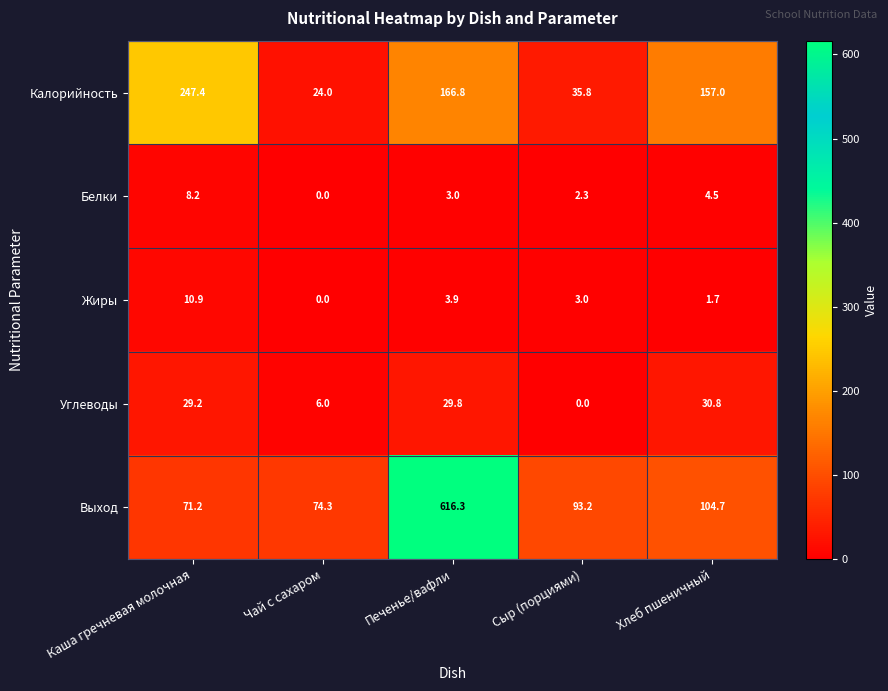

Reading right to left, what are all the values shown in this chart?

Калорийность: 157.0	35.8	166.8	24.0	247.4
Белки: 4.5	2.3	3.0	0.0	8.2
Жиры: 1.7	3.0	3.9	0.0	10.9
Углеводы: 30.8	0.0	29.8	6.0	29.2
Выход: 104.7	93.2	616.3	74.3	71.2